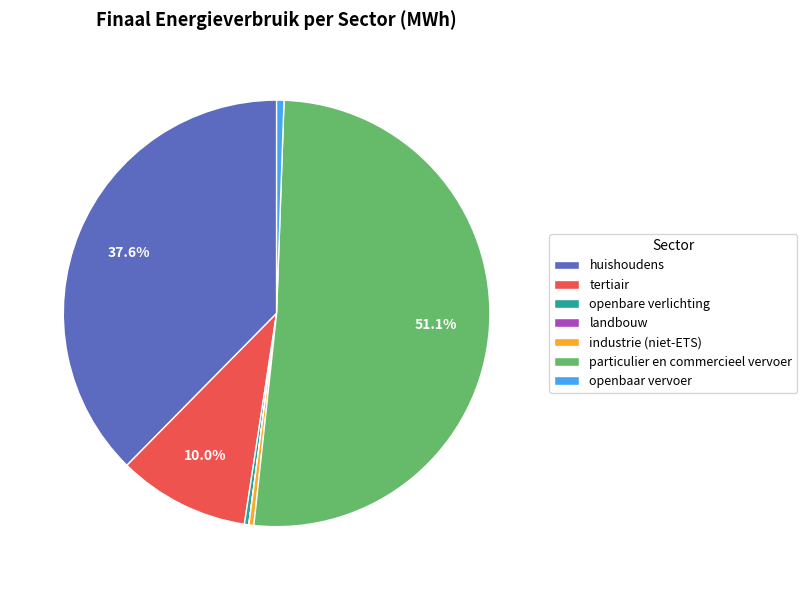

To the nearest percent, what portion does openbaar vervoer represent?

1%